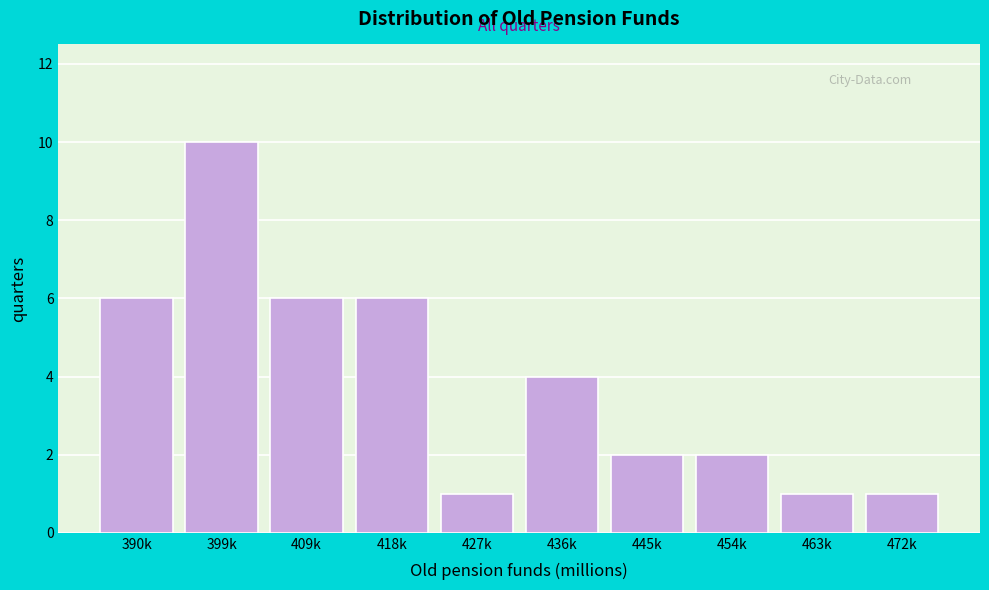

Reading right to left, transcribe all the data shown in this chart.

1	1	2	2	4	1	6	6	10	6